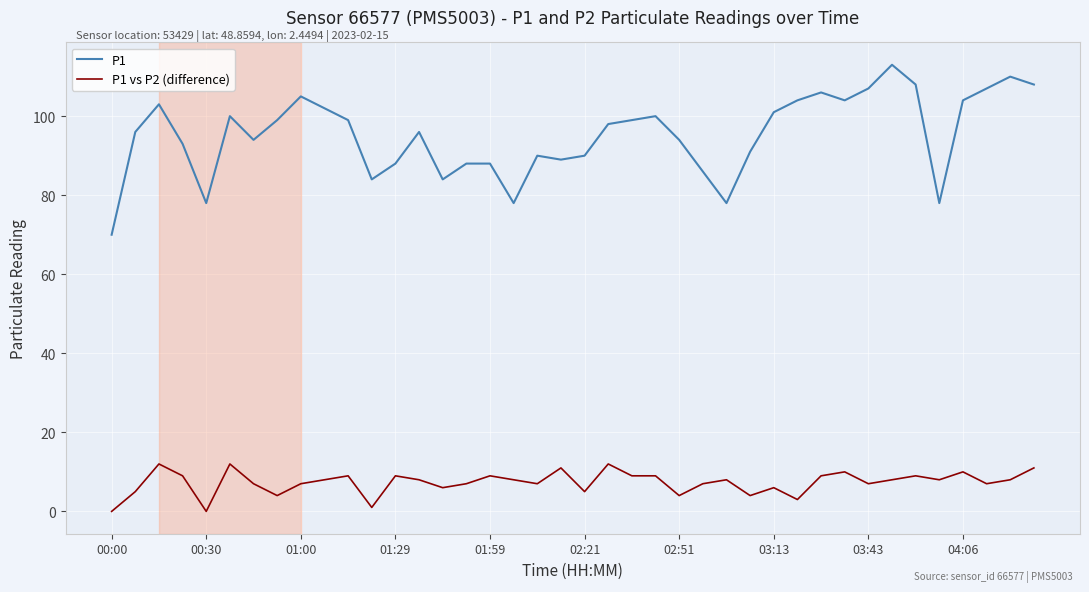

What are all the series names shown in the legend?

P1, P1 vs P2 (difference)